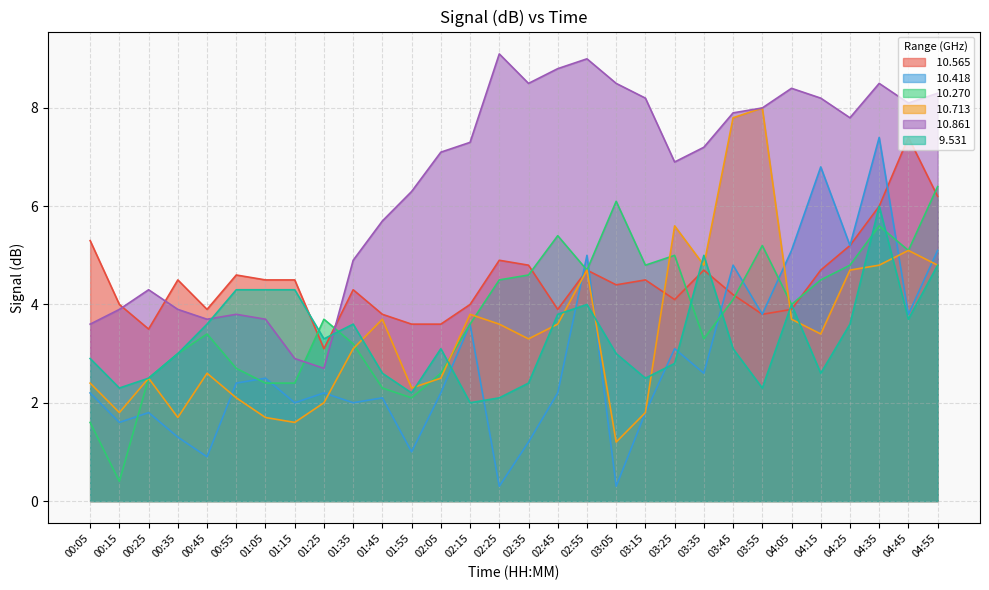

Rank the series by their maximum value, from lowest to highest.

  9.531,  10.270,  10.565,  10.418,  10.713,  10.861